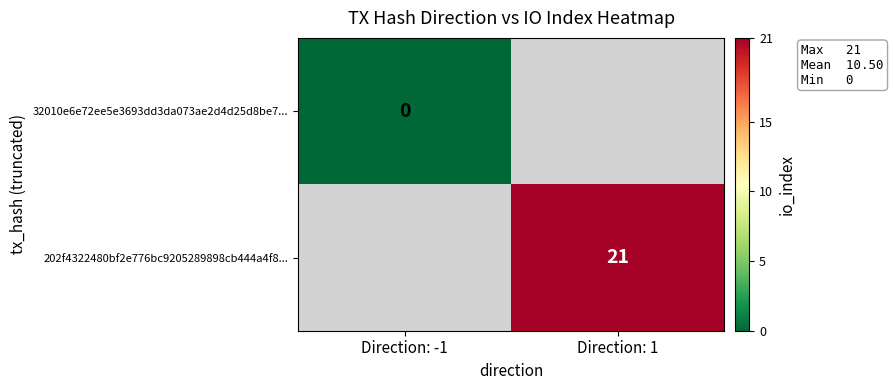

At how many categories does at least one series exceed 11?

1